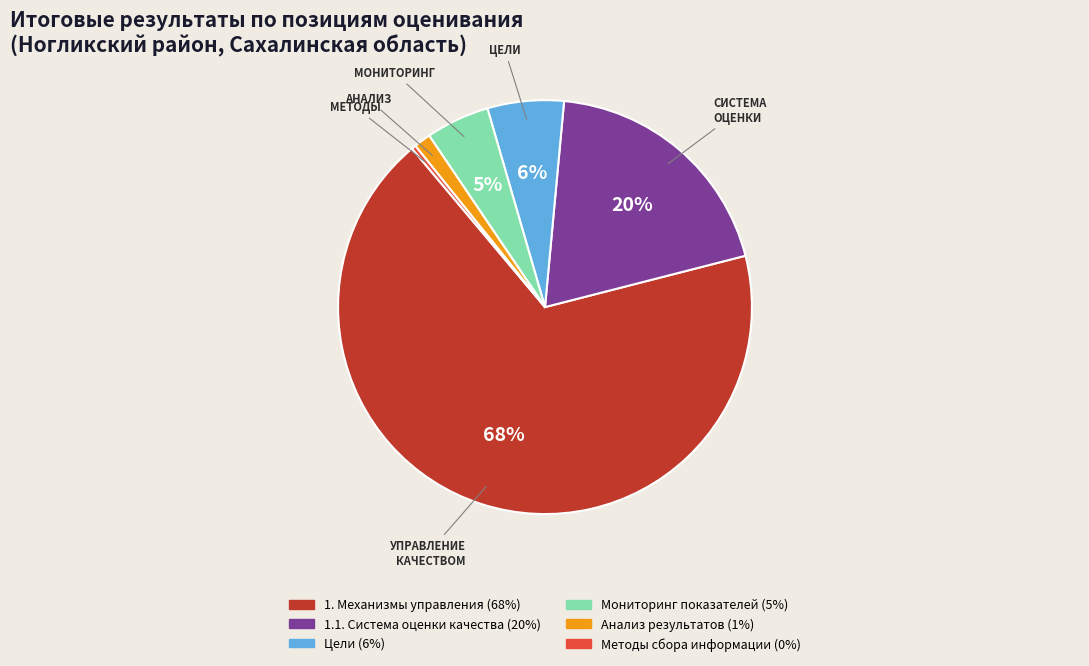

To the nearest percent, what is the difference between the largest and smallest slice percentages?

68%